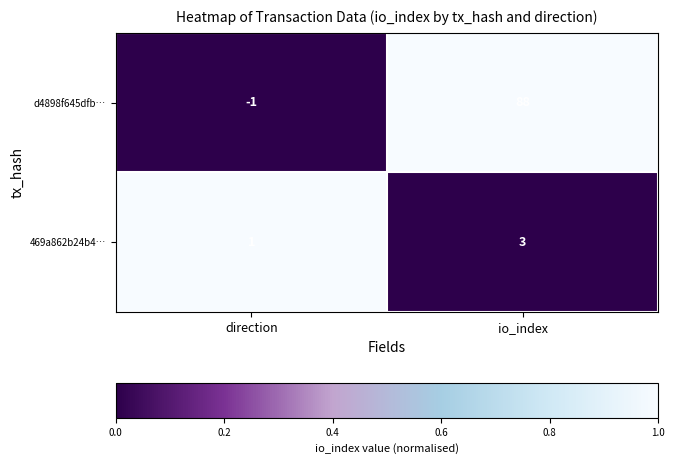

At which category is the sum across all series the highest?

io_index